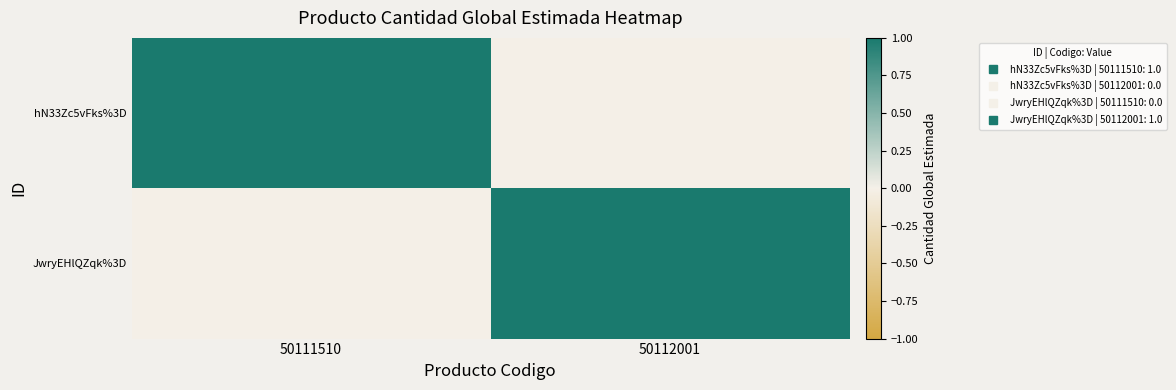

Which series has the largest total across all categories?

hN33Zc5vFks%3D